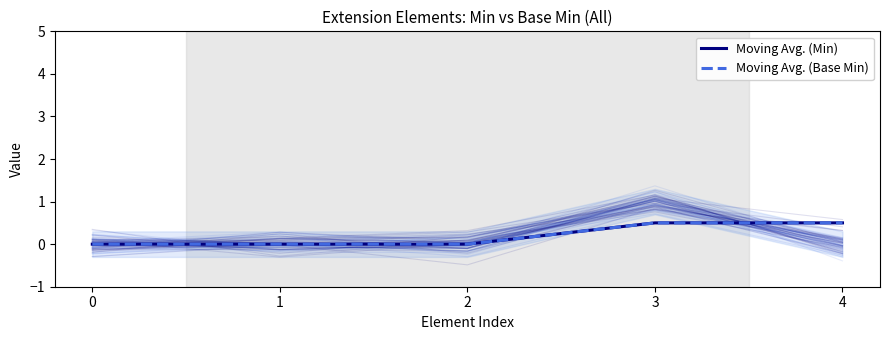

What is the sum of all Moving Avg. (Base Min) values?

1.0